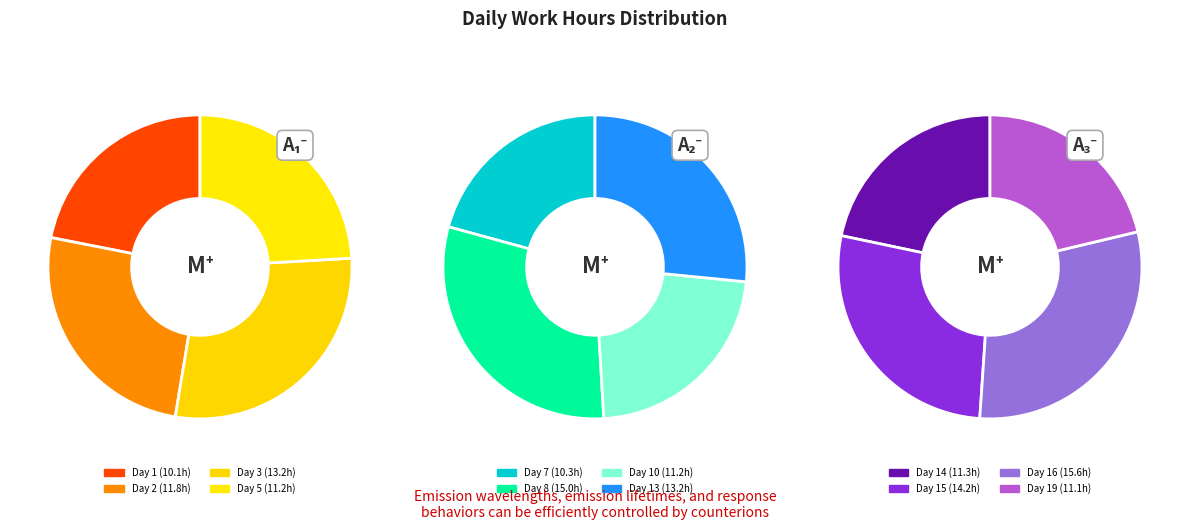

Count the number of slices in the pie.

12